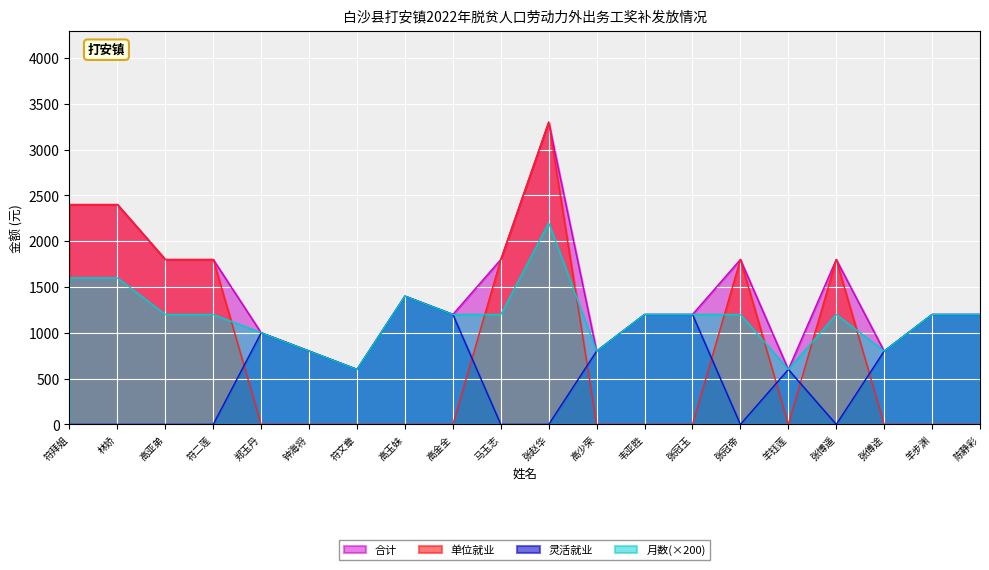

List the labels in order of 灵活就业 value, smallest first.

符拜姐, 林娇, 高亚弟, 符二莲, 马玉志, 张赵华, 张冠帝, 张博遥, 符文章, 羊钰莲, 钟海将, 高少荣, 张傅途, 郑玉丹, 高金全, 韦亚胜, 张冠玉, 羊步渊, 陈静彩, 高玉妹